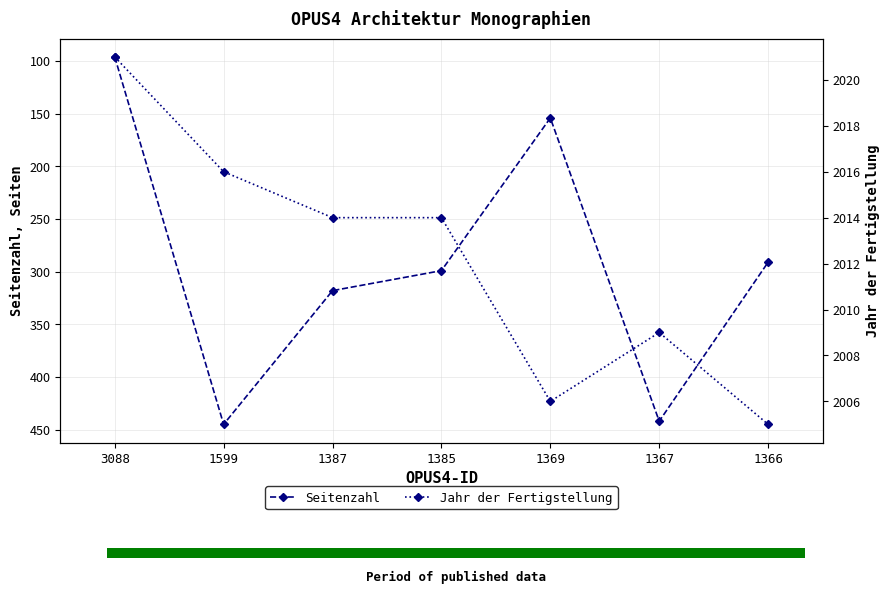

What is the difference between the maximum and second lowest values in the Jahr der Fertigstellung series?

15